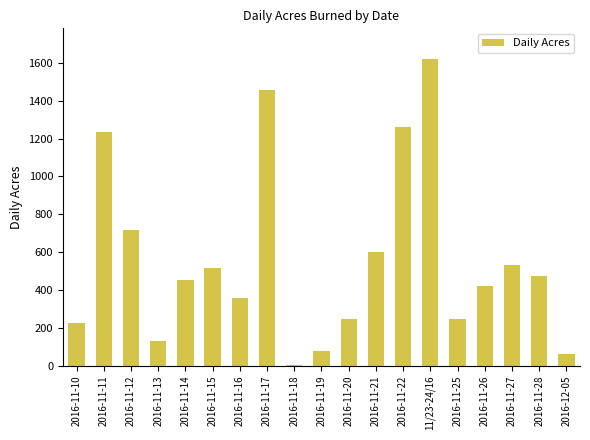

Which label corresponds to the largest value in the chart?

11/23-24/16